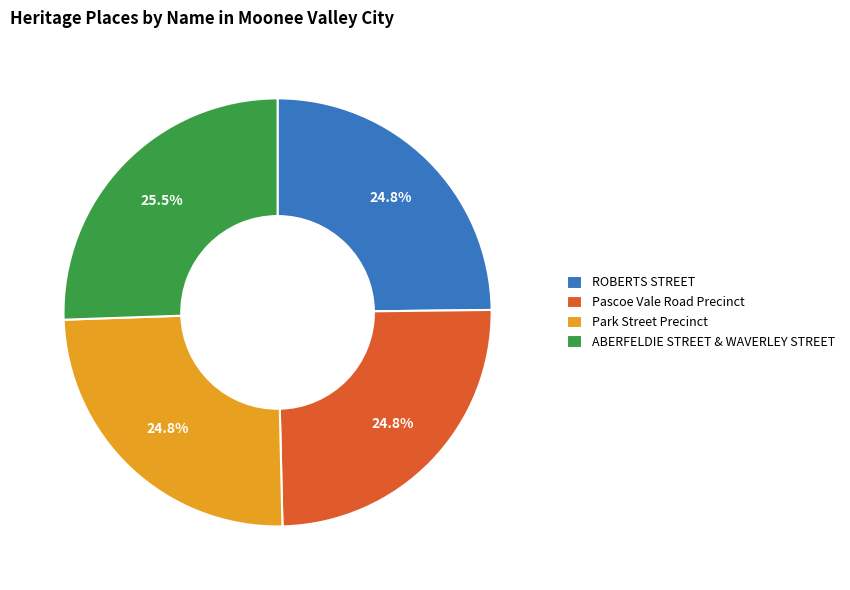

What is the largest slice in the pie chart?

ABERFELDIE STREET & WAVERLEY STREET